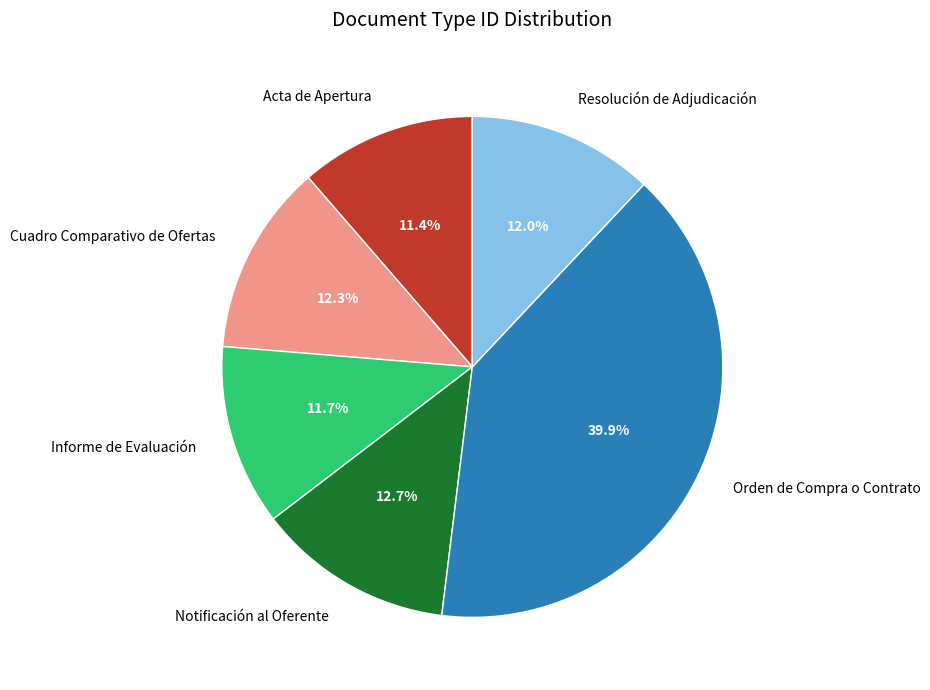

The Resolución de Adjudicación slice represents 12% of the pie. True or false?

True